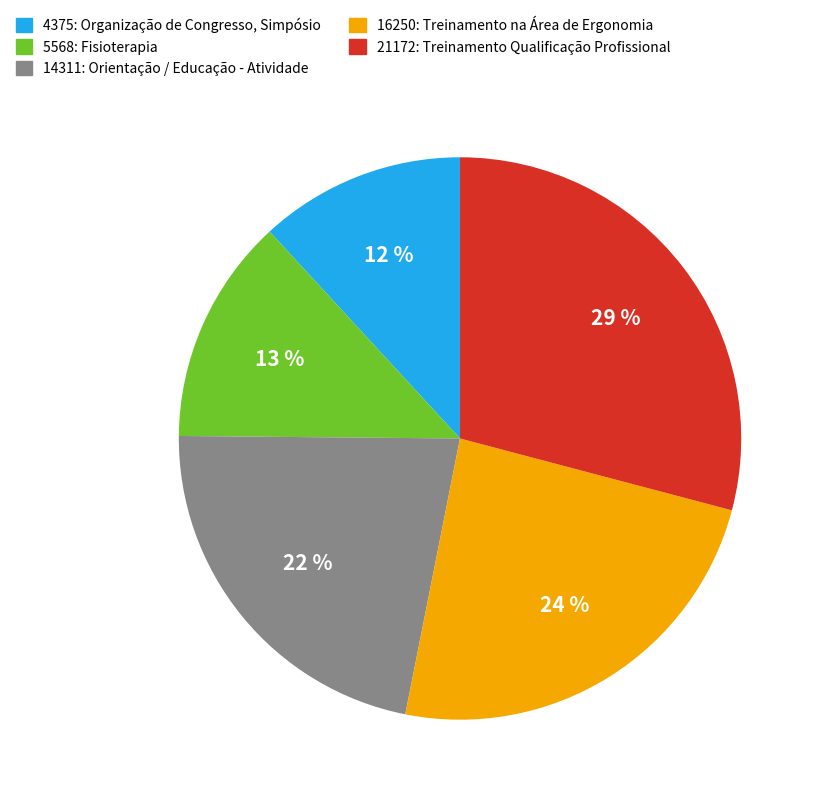

Count the number of slices in the pie.

5